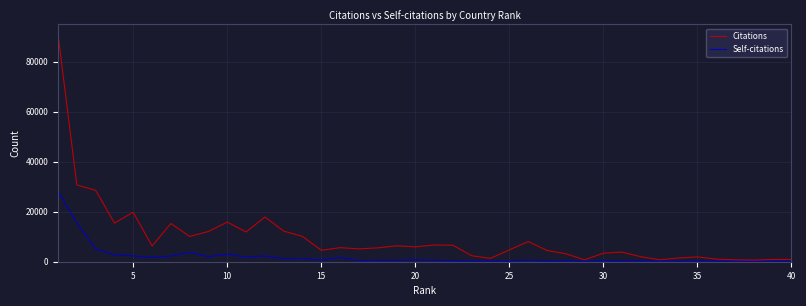

Rank the series by their average value, from highest to lowest.

Citations, Self-citations